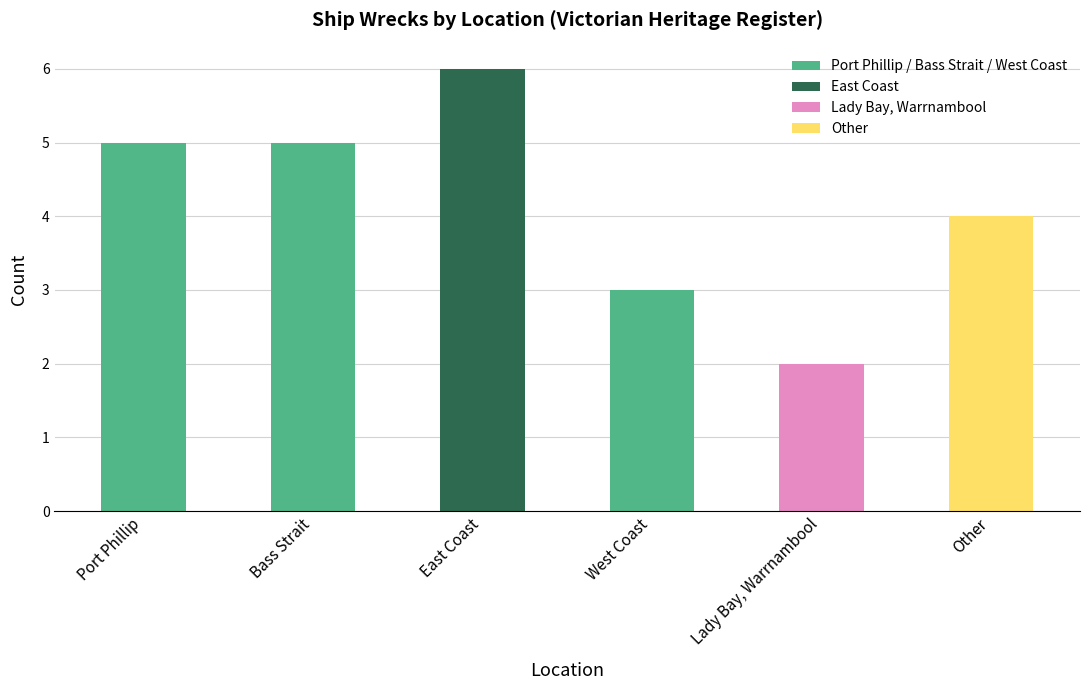

Where does the data first go above 5?

East Coast